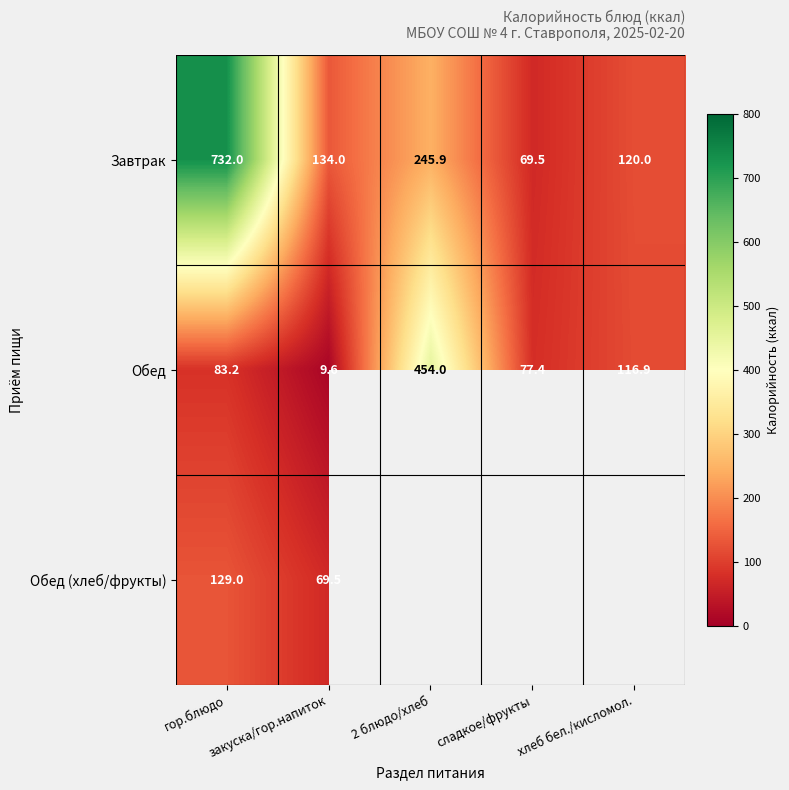

At гор.блюдо, list the series in order from largest to smallest.

Завтрак, Обед (хлеб/фрукты), Обед